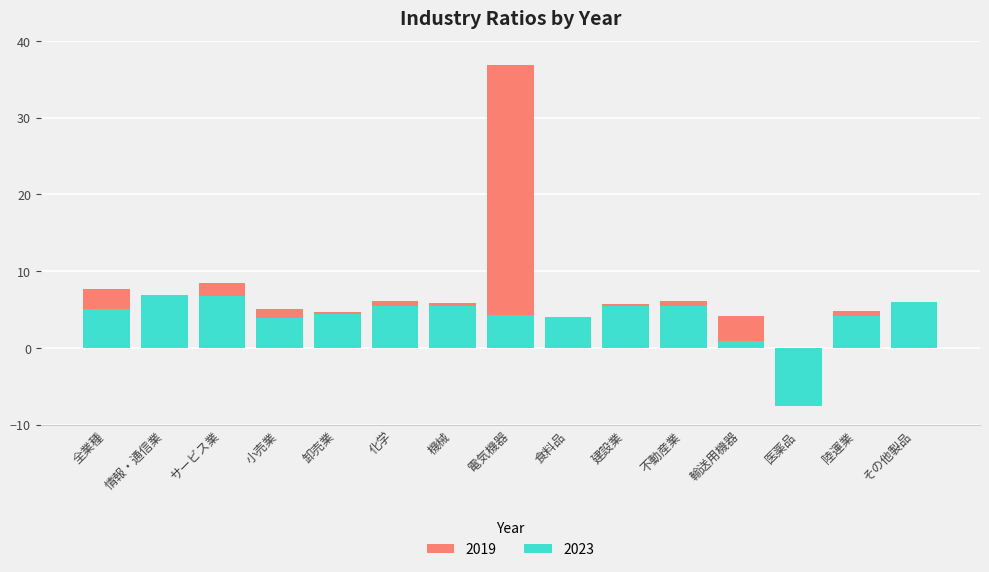

How many data points in 2023 are above 5?

7